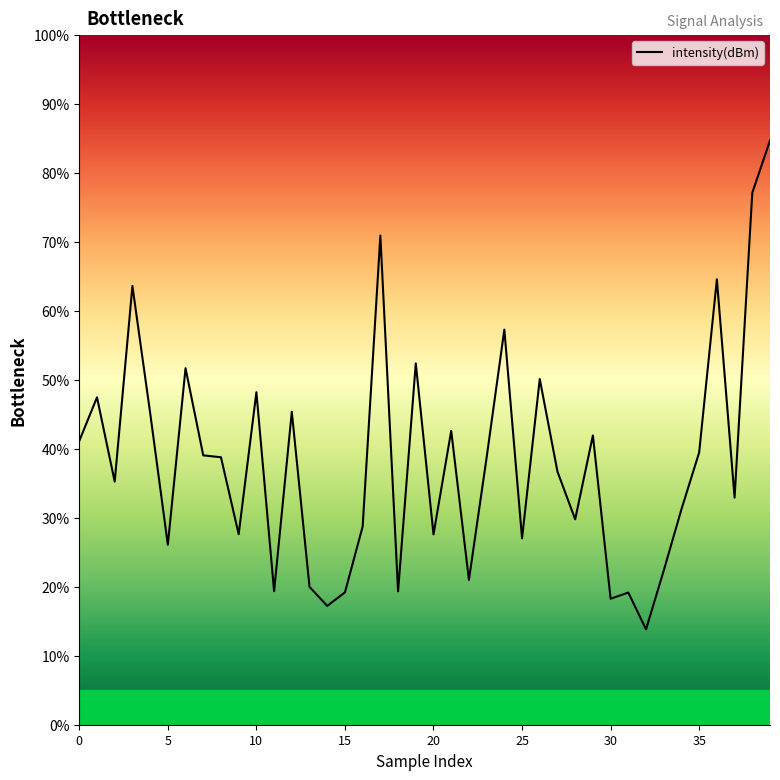

Does the chart have visible grid lines?

No